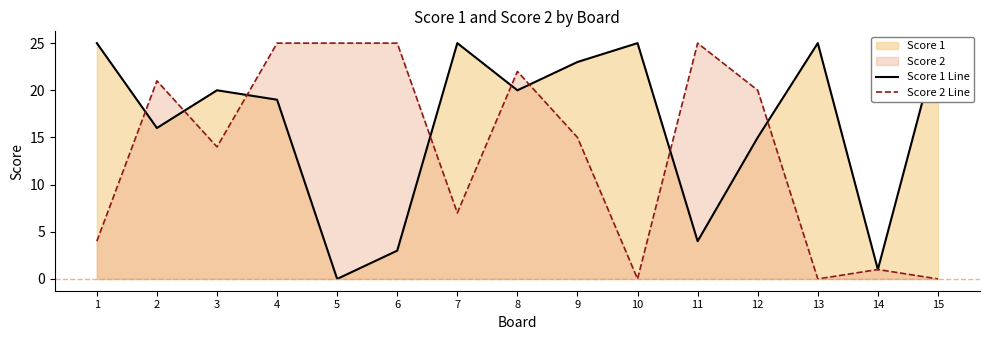

How many values in the Score 2 Line series exceed 15?

7